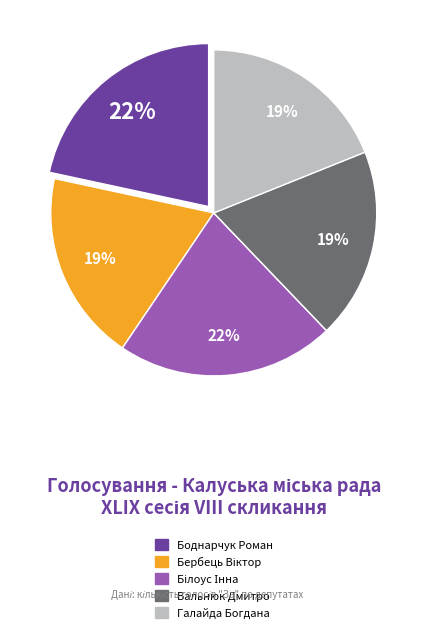

To the nearest percent, what is the difference between the largest and smallest slice percentages?

22%